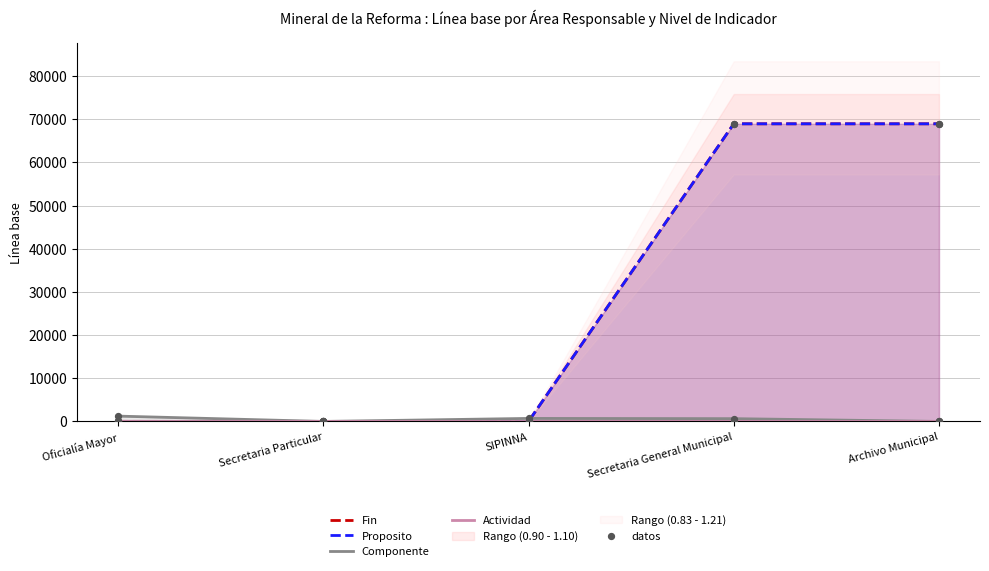

At which category is the sum across all series the highest?

Secretaria General Municipal